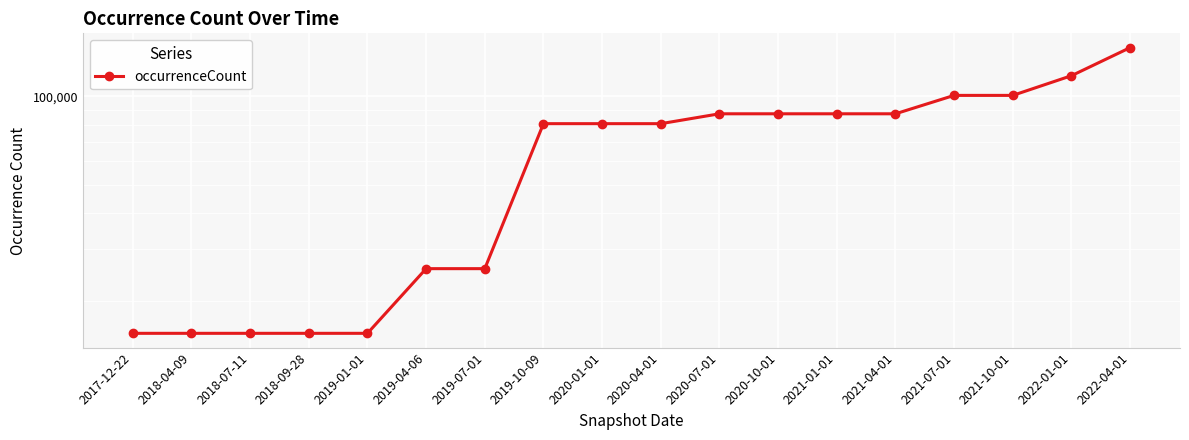

Which category has the highest value across all series?

2022-04-01